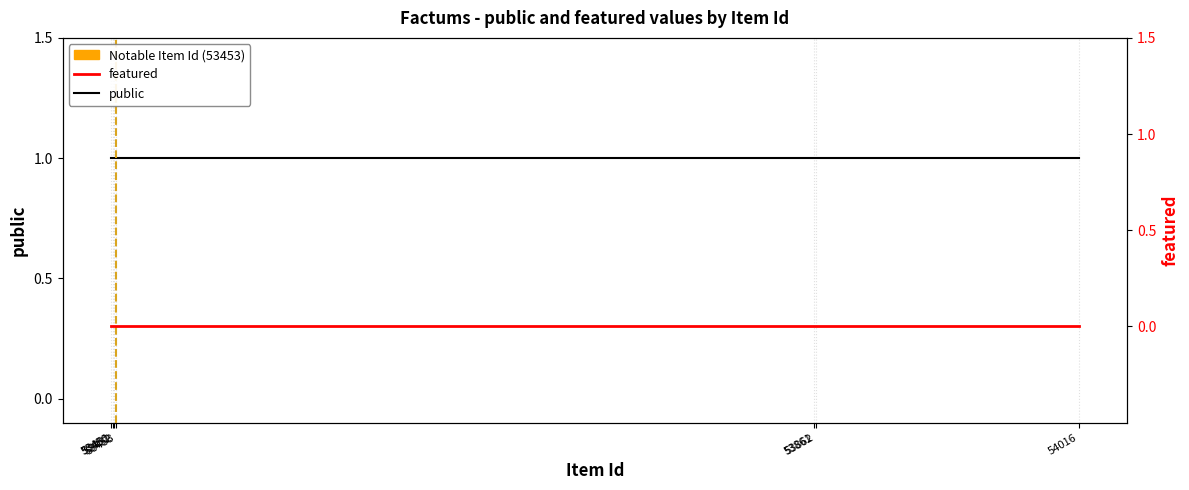

Which category has the highest value across all series?

53450